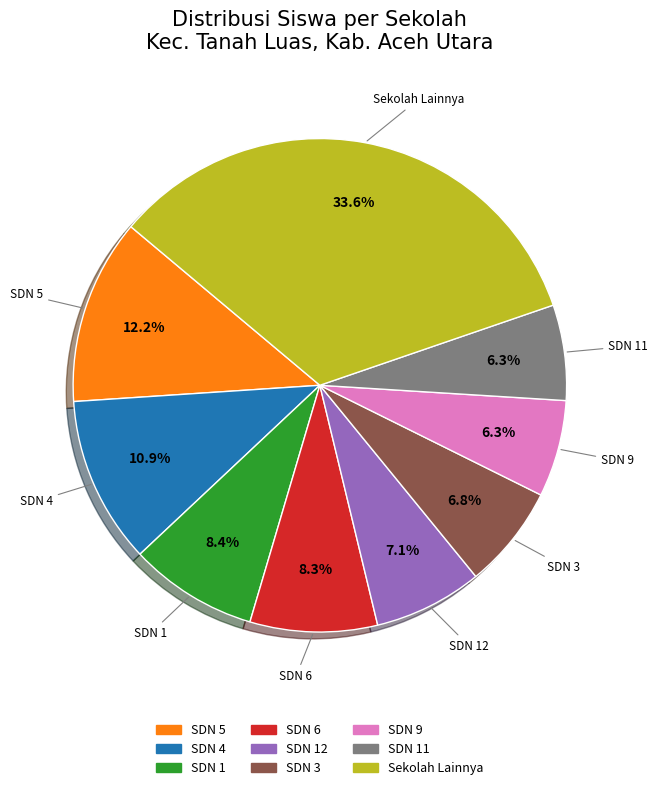

Is there a majority slice in this chart?

No